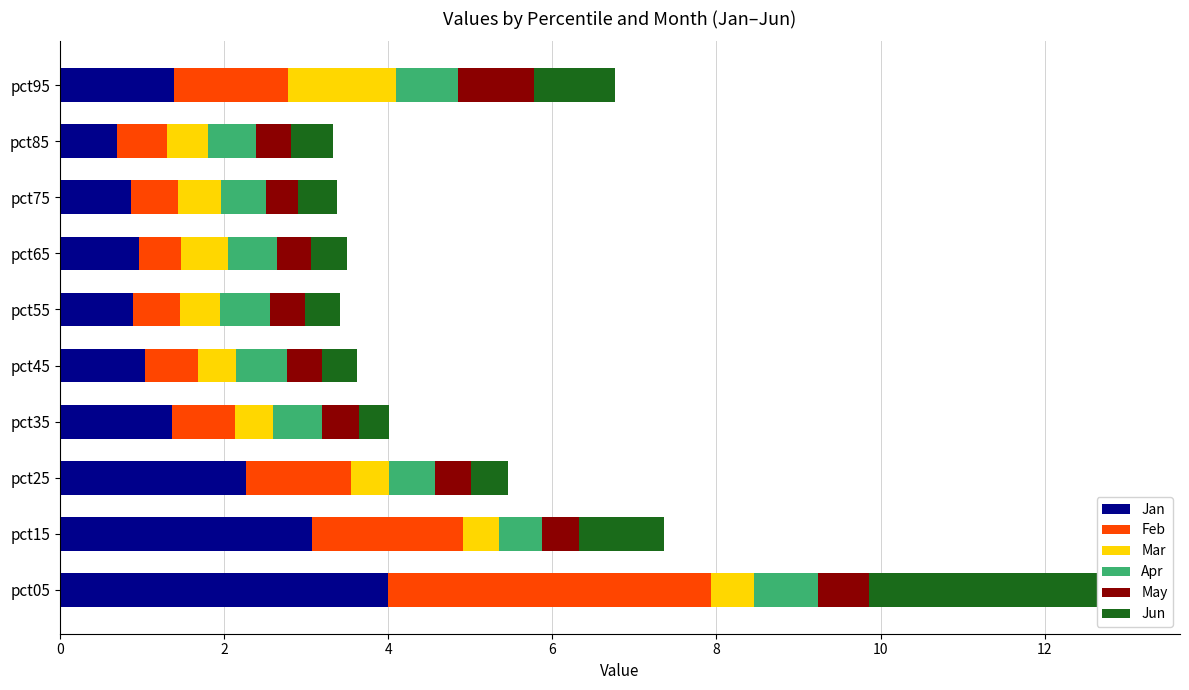

Rank the series by their maximum value, from lowest to highest.

Apr, May, Mar, Jun, Feb, Jan